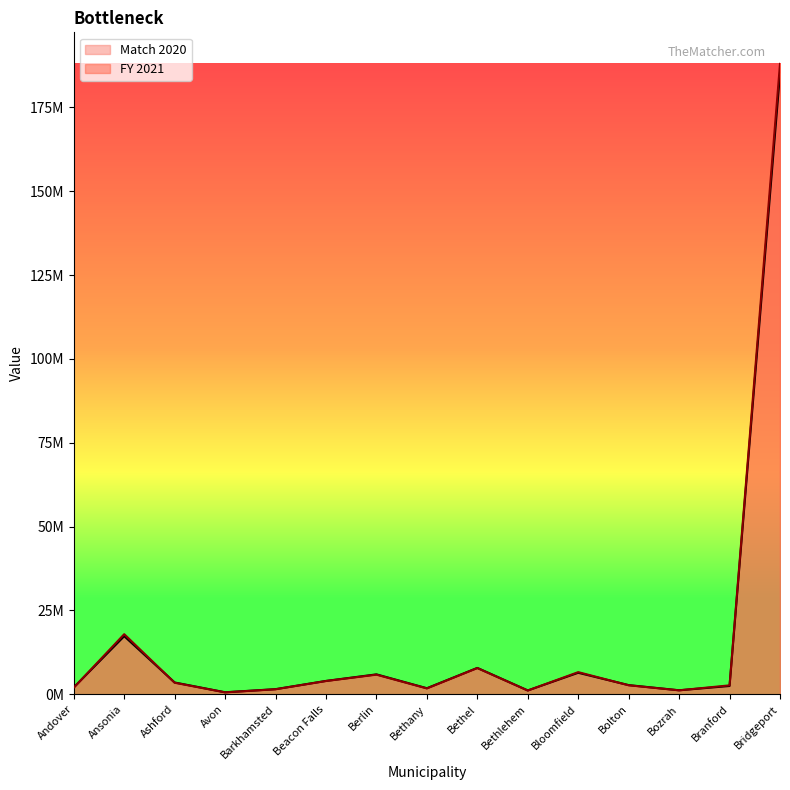

What is the sum of the FY 2021 values at Bridgeport and Bethany?

189712313